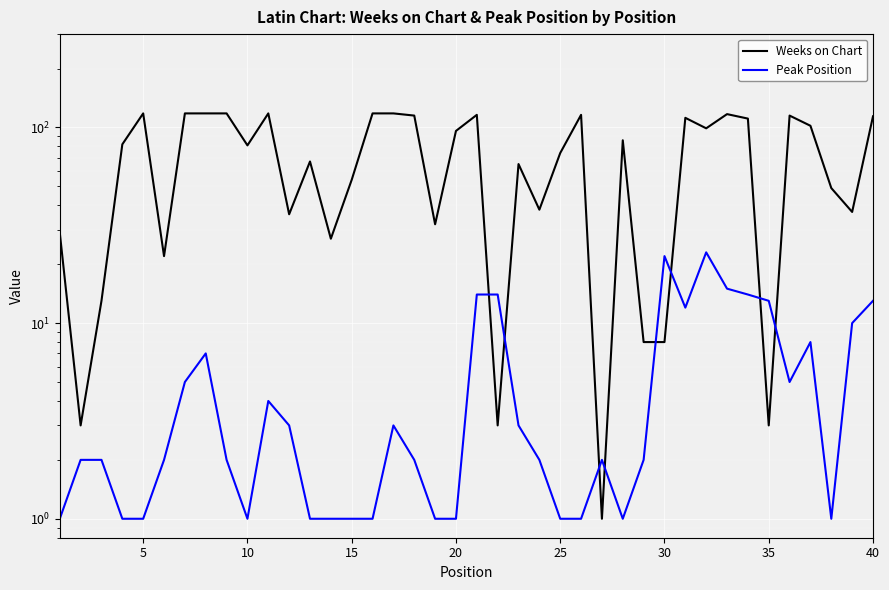

In Weeks on Chart, how many points are lower than both neighbors (excluding endpoints)?

12